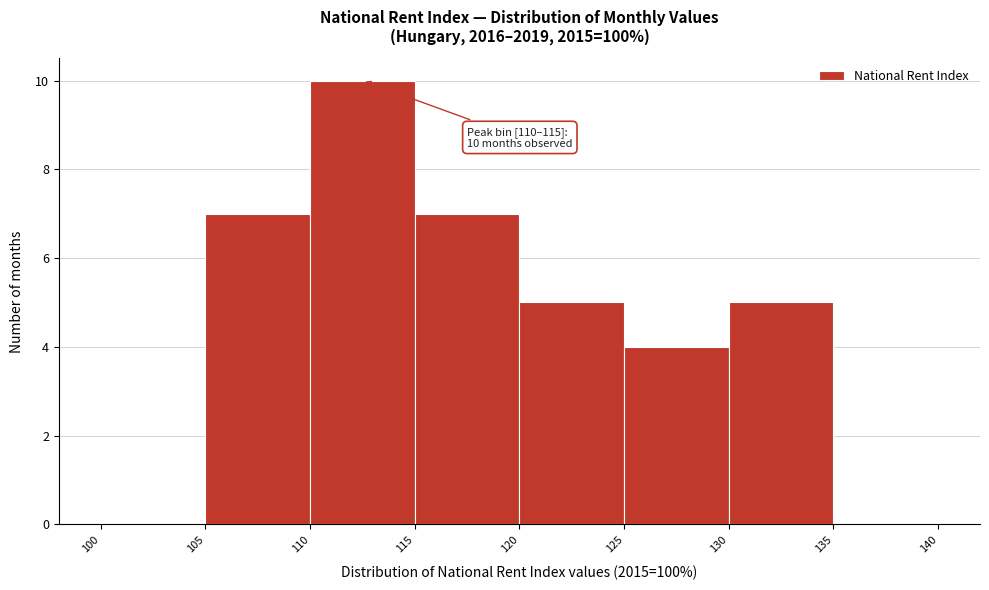

Which range on the x-axis has the tallest bar?

110 to 115